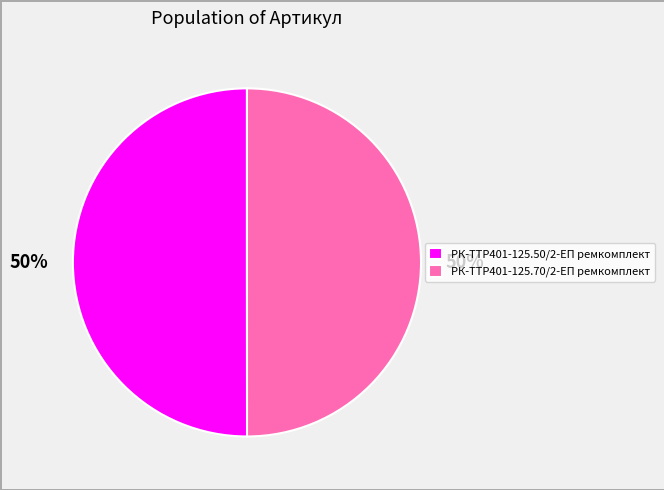

How many slices are in this pie chart?

2